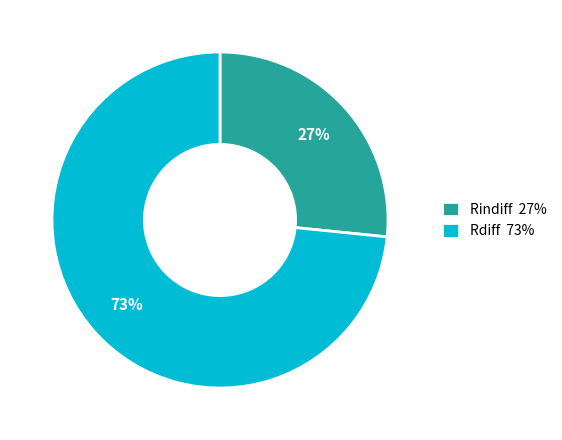

Which category has the smallest portion of the pie?

Rindiff 27%